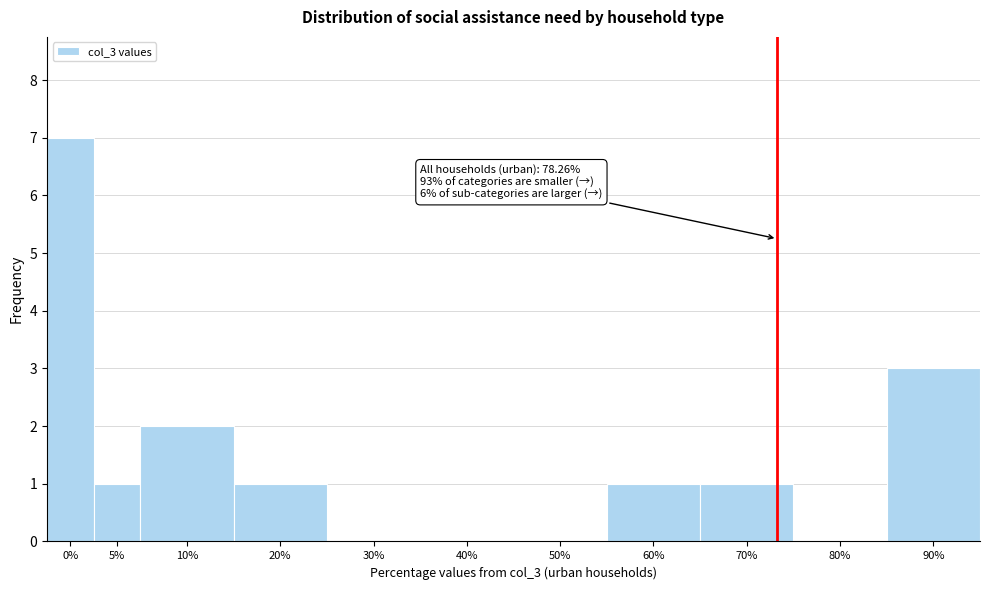

Reading left to right, what are all the values shown in this chart?

0%=7	5%=1	10%=2	20%=1	30%=0	40%=0	50%=0	60%=1	70%=1	80%=0	90%=3